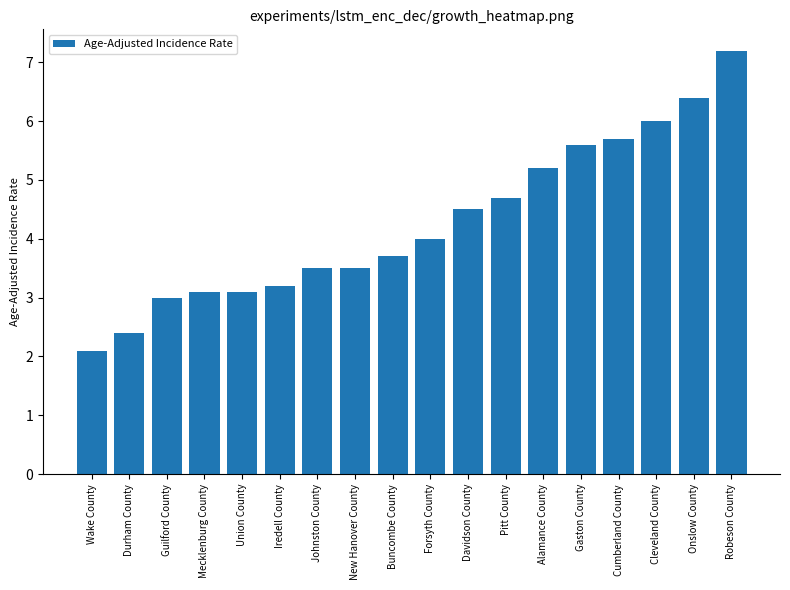

What is the change in value from Durham County to Gaston County?

+3.2